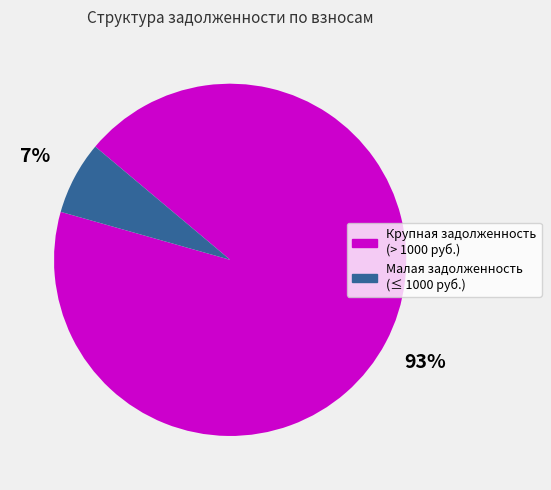

Is there a majority slice in this chart?

Yes